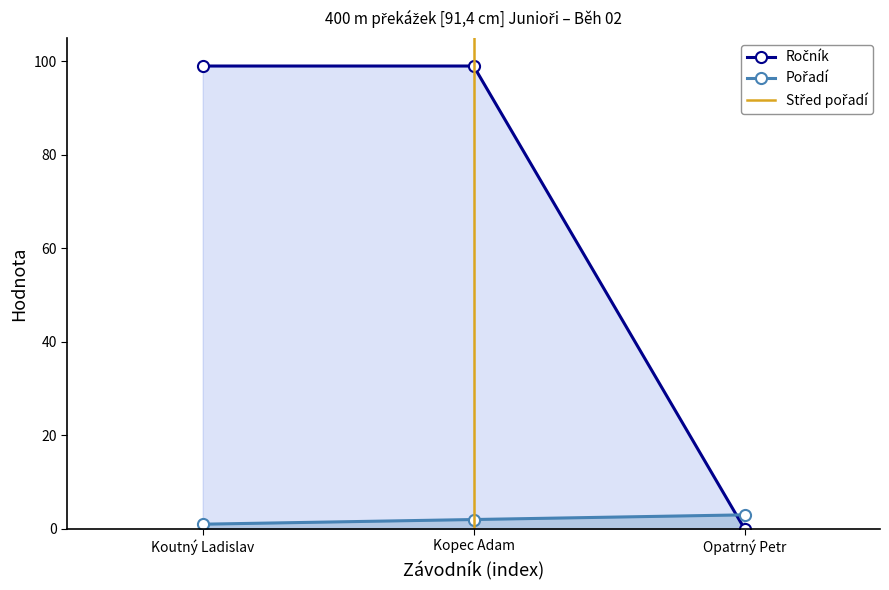

List the labels in order of Ročník value, largest first.

Koutný Ladislav, Kopec Adam, Opatrný Petr